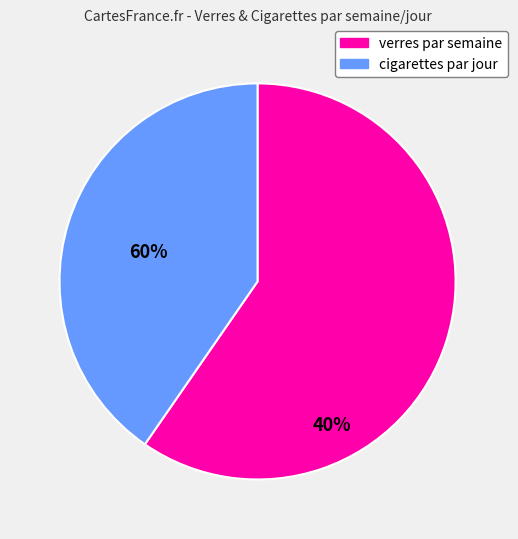

The verres par semaine slice represents 51% of the pie. True or false?

False